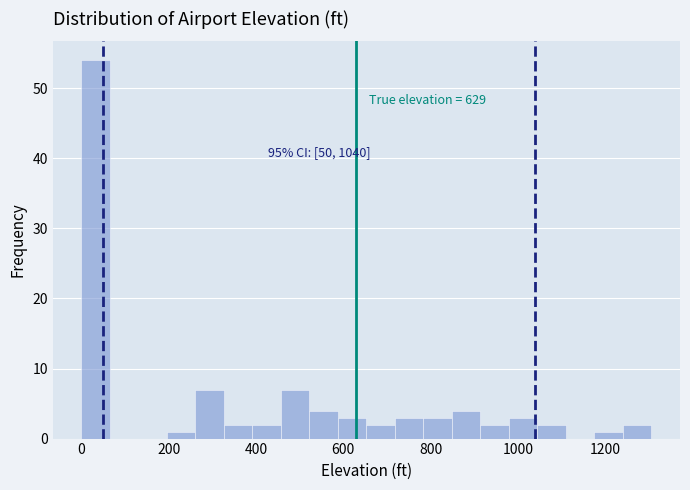

Around what value on the x-axis is the tallest bar? Give the approximate position of its centre, as read against the axis.

40